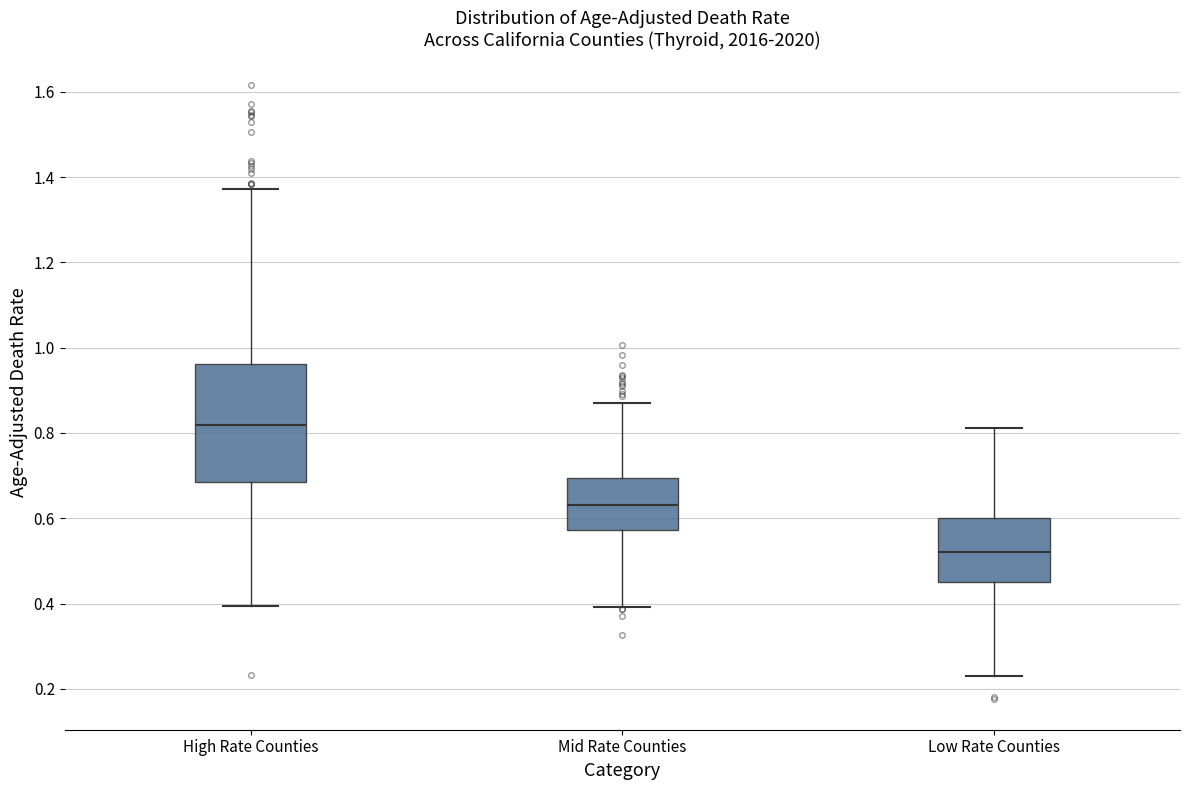

Which box's median line is the lowest?

Low Rate Counties